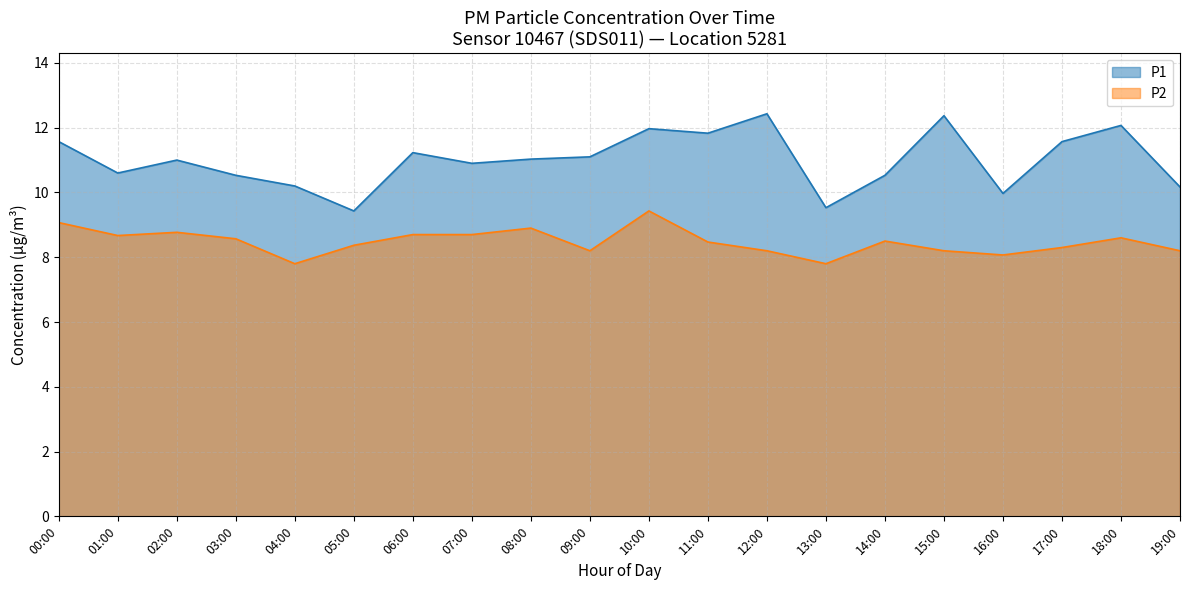

How many interior local valleys does the P1 series have?

6